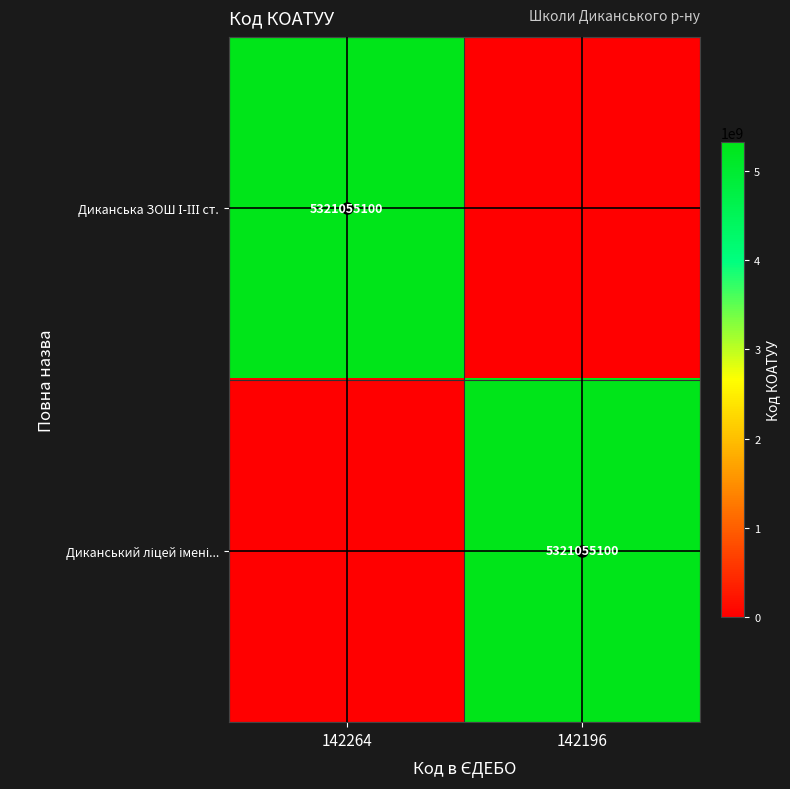

What is the difference between the Диканська ЗОШ І-ІІІ ст. values at 142264 and 142196?

5321055100